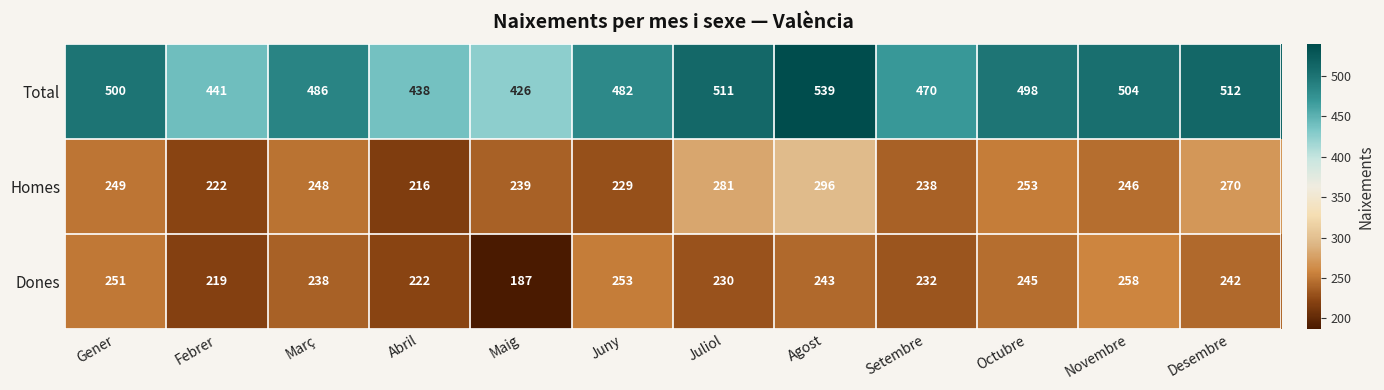

At which label does Homes first exceed 248?

Gener